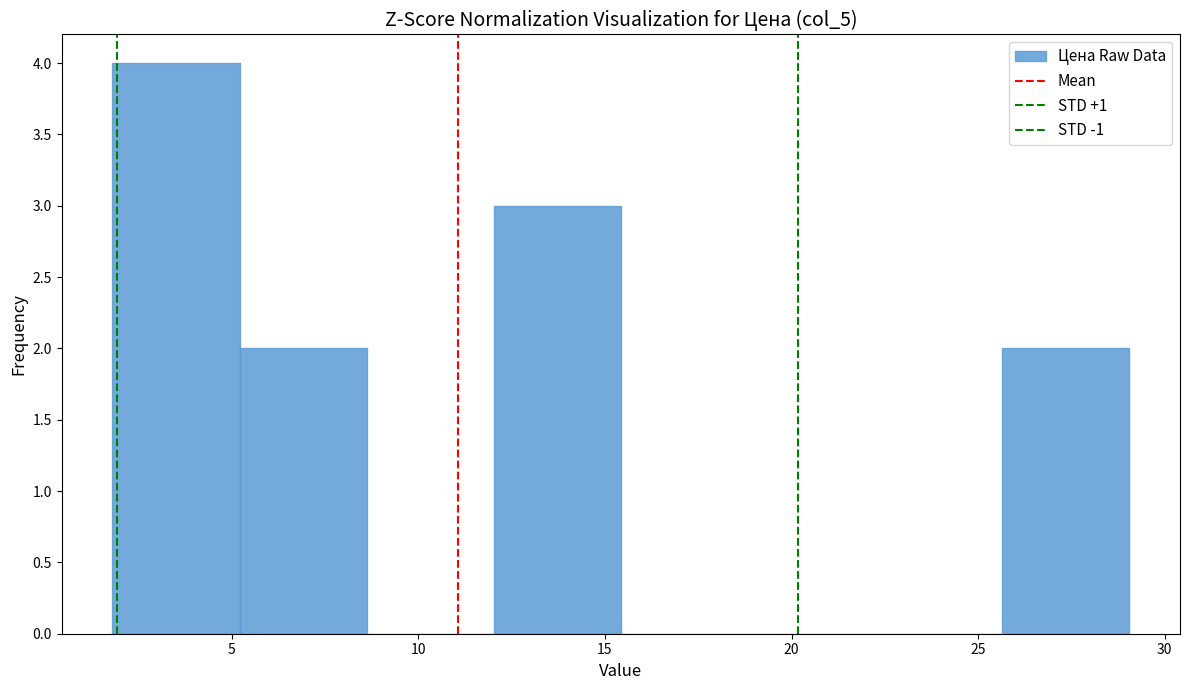

Reading left to right, transcribe this chart: for each bar, give the range it covers on the x-axis and its height. Neither the bar edges nor the heights are printed on the chart, so give them approximately, as read against the axes.

2.0 to 5.0: 4
5.0 to 8.5: 2
8.5 to 12.0: 0
12.0 to 15.5: 3
15.5 to 19.0: 0
19.0 to 22.0: 0
22.0 to 25.5: 0
25.5 to 29.0: 2